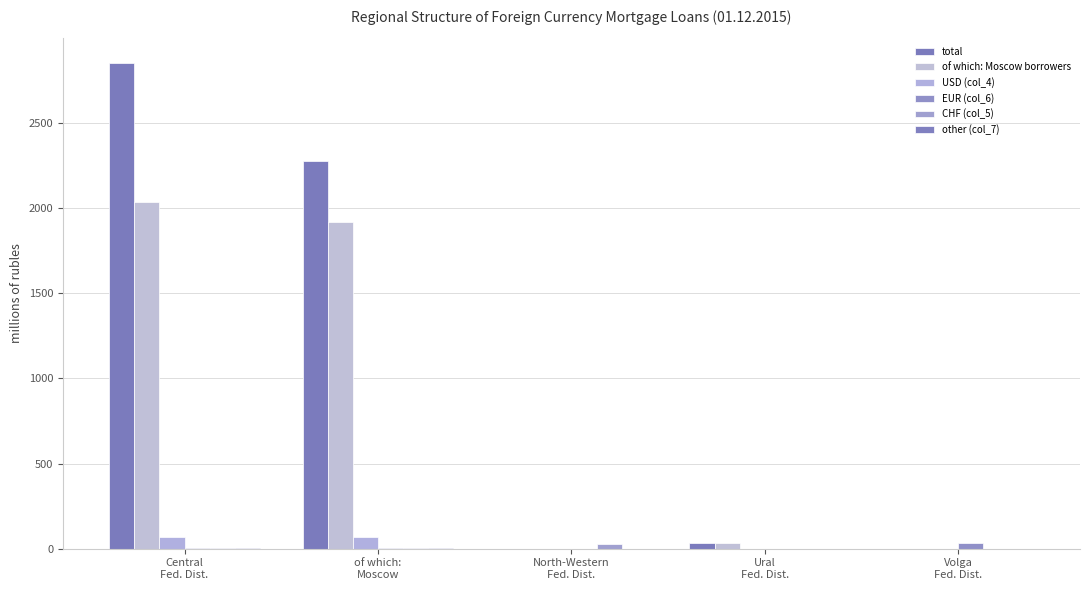

Which series changed the most between of which:
Moscow and Volga
Fed. Dist.?

total